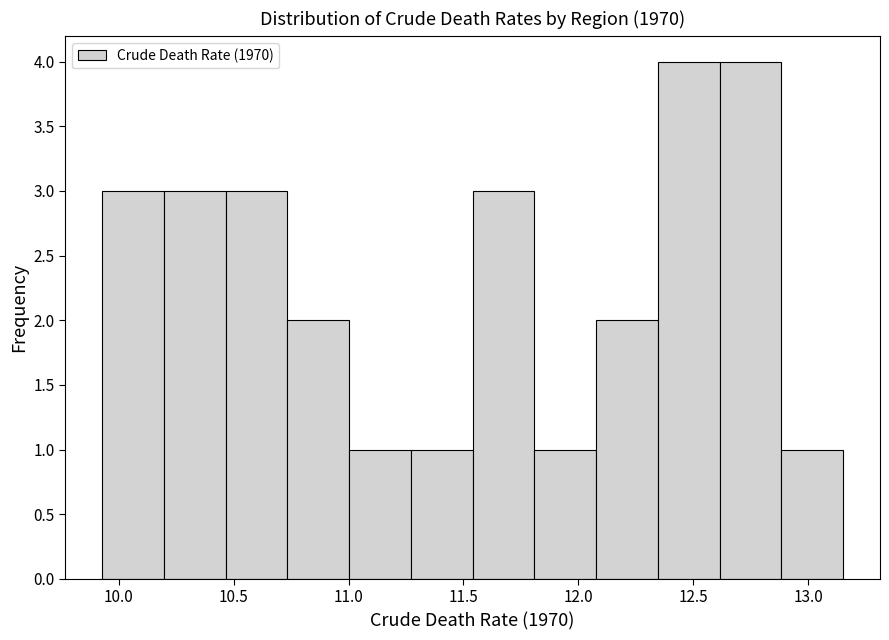

Reading left to right, list every bar in this chart as the range it spans on the x-axis followed by its height. Neither the bar edges nor the heights are printed on the chart, so give them approximately, as read against the axes.

9.95 to 10.20: 3
10.20 to 10.45: 3
10.45 to 10.75: 3
10.75 to 11.00: 2
11.00 to 11.25: 1
11.25 to 11.55: 1
11.55 to 11.80: 3
11.80 to 12.10: 1
12.10 to 12.35: 2
12.35 to 12.60: 4
12.60 to 12.90: 4
12.90 to 13.15: 1